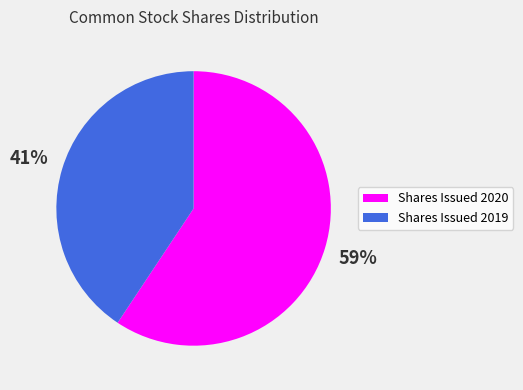

Is the sum of Shares Issued 2020 and Shares Issued 2019 greater than half?

Yes